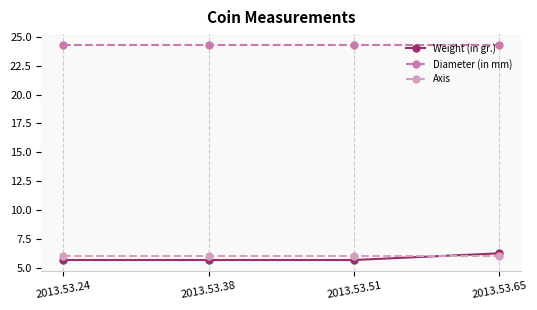

True or false: Diameter (in mm) and Weight (in gr.) intersect in this chart.

False